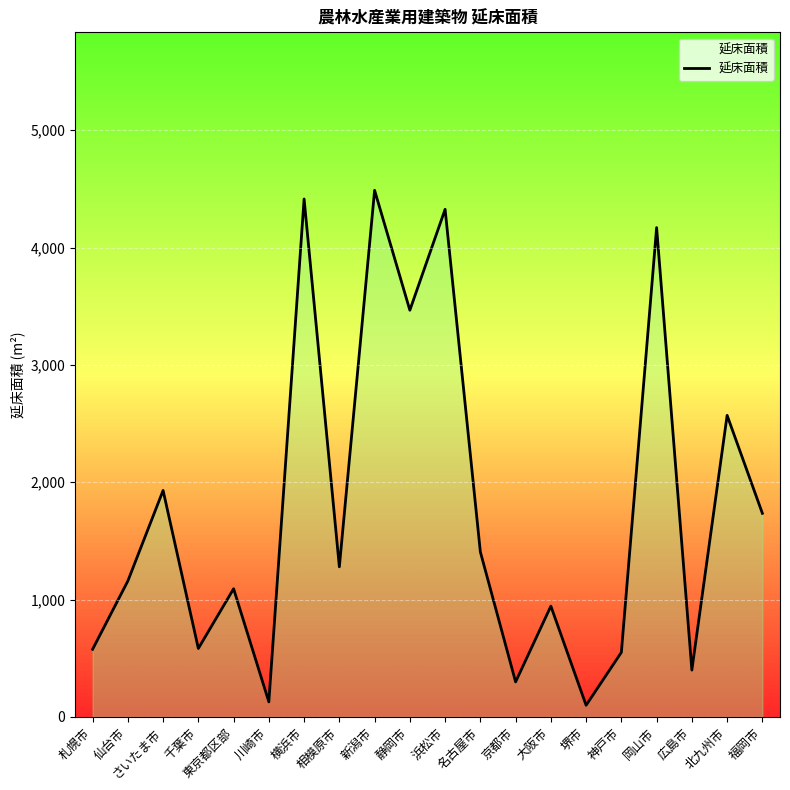

The chart shows a value of 1675 at 仙台市. True or false?

False